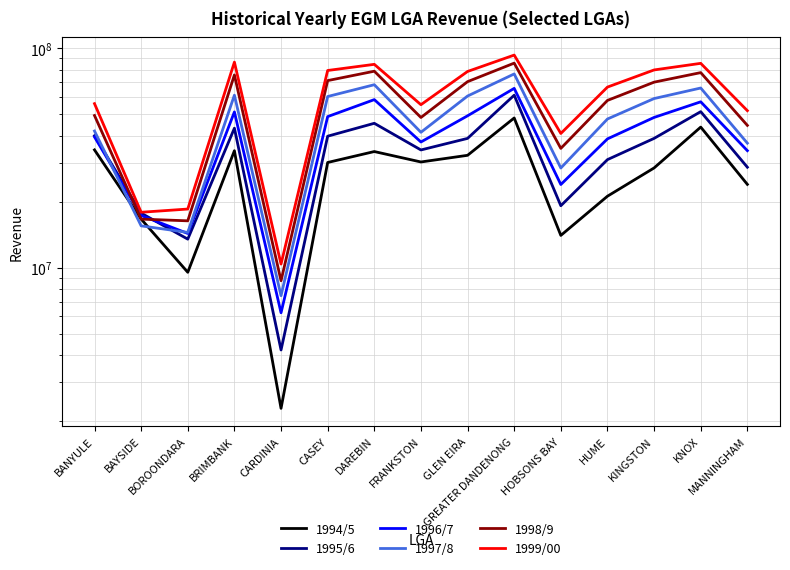

The value of 1995/6 at BRIMBANK is 43236718.0. True or false?

True